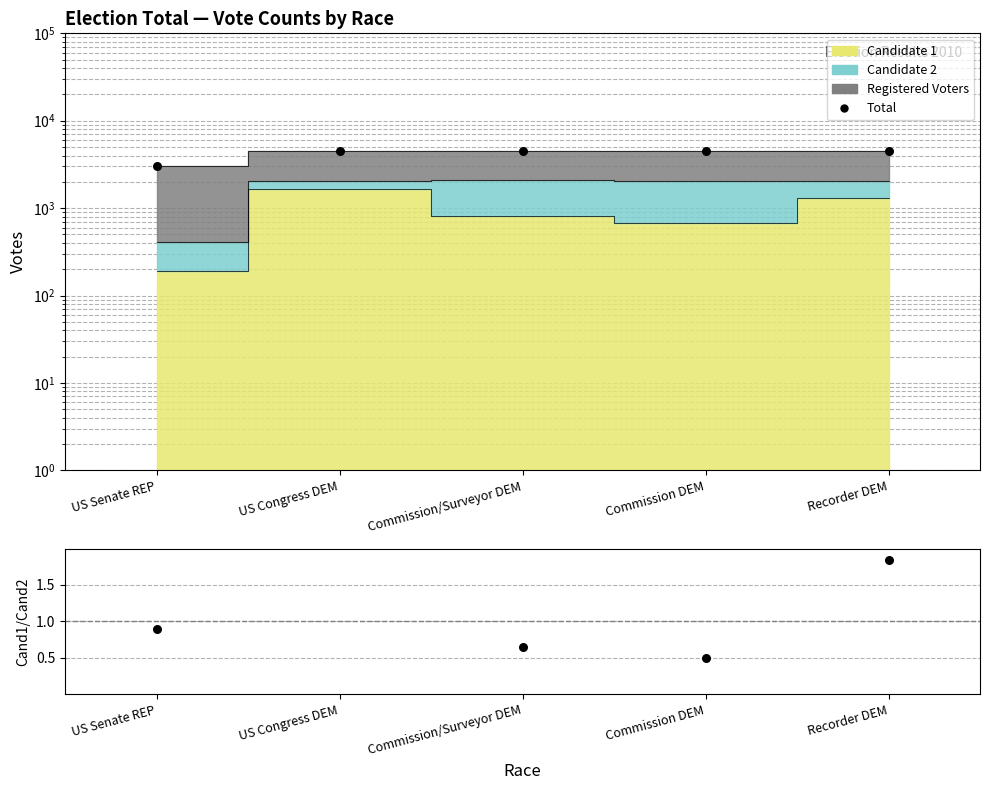

Is the value of Cand1/Cand2 at US Senate REP greater than the value of Total at Recorder DEM?

No